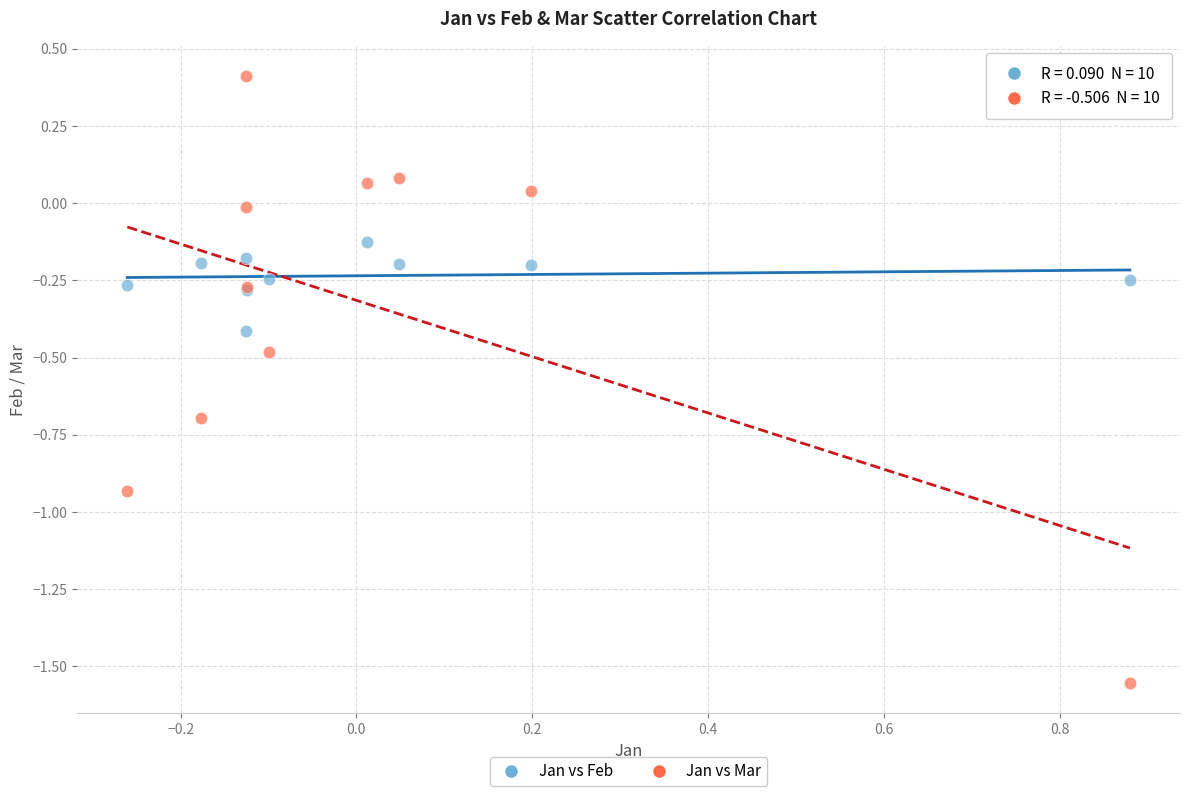

What are all the series names shown in the legend?

Jan vs Feb, Jan vs Mar